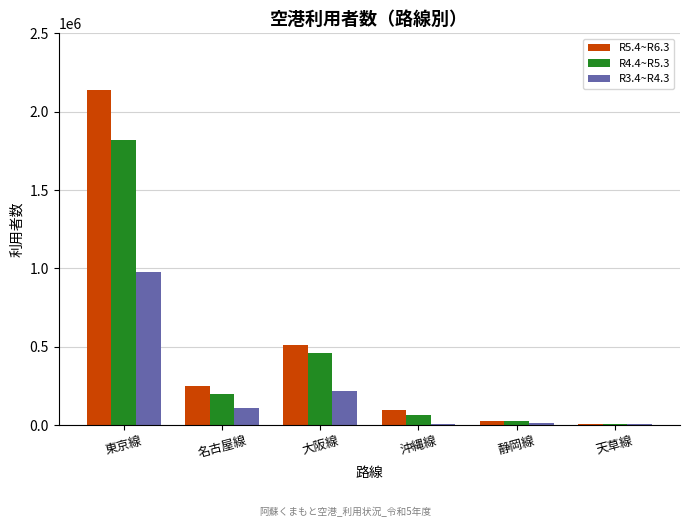

The R5.4~R6.3 series shows 1427323 at 東京線. True or false?

False